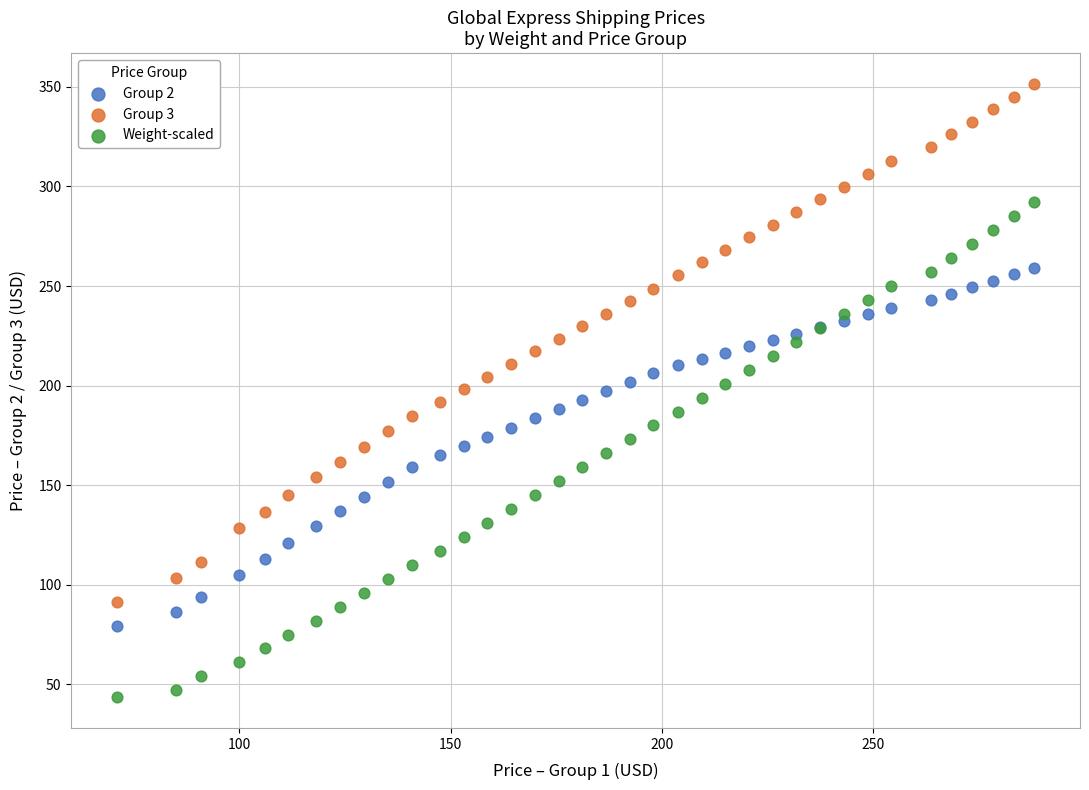

What are all the series names shown in the legend?

Group 2, Group 3, Weight-scaled